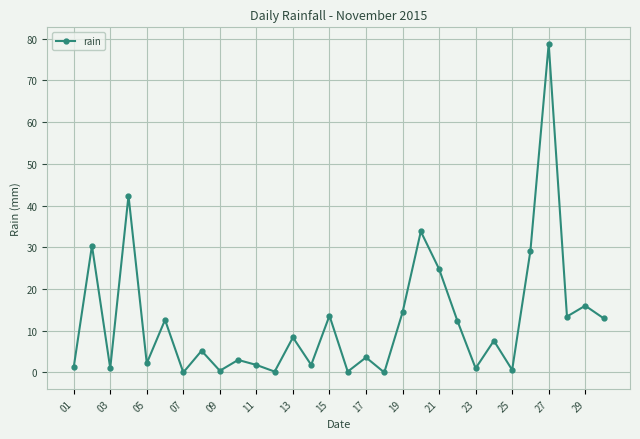

How many points are higher than both their immediate neighbors (excluding endpoints)?

12